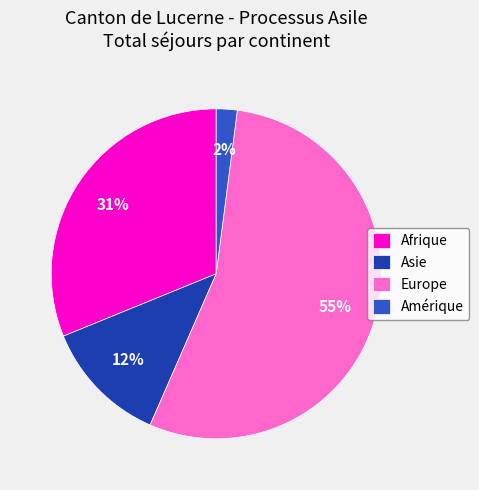

Count the number of slices in the pie.

4